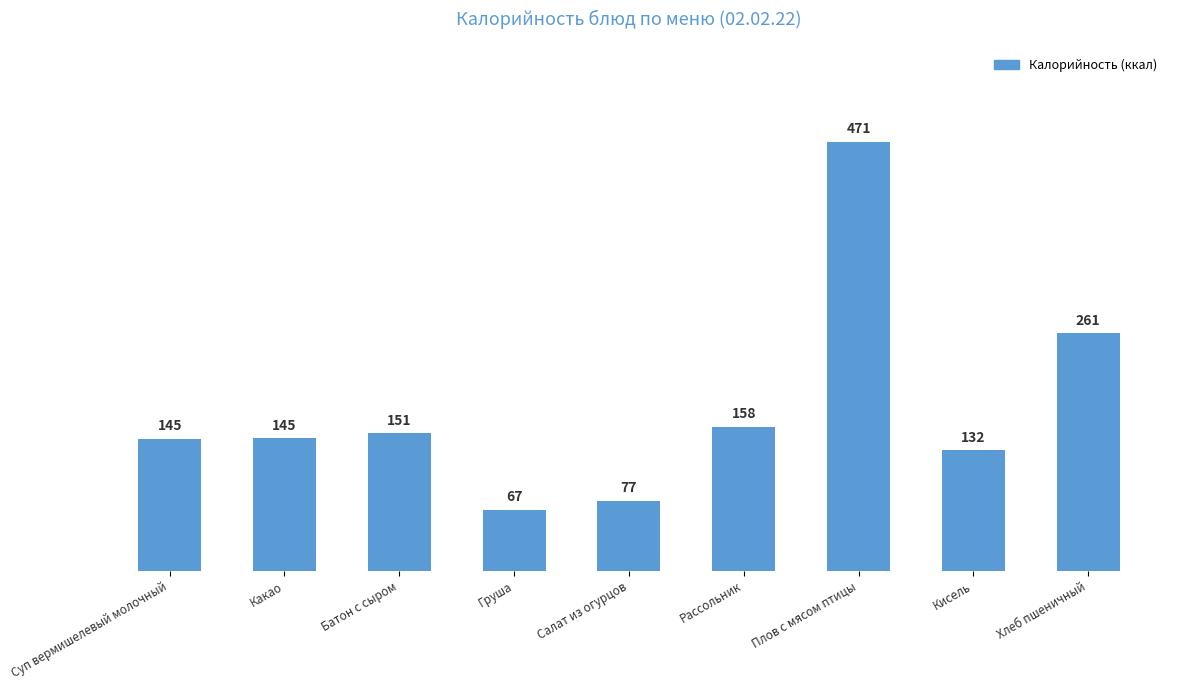

True or false: the data shows 232.8 at Кисель.

False